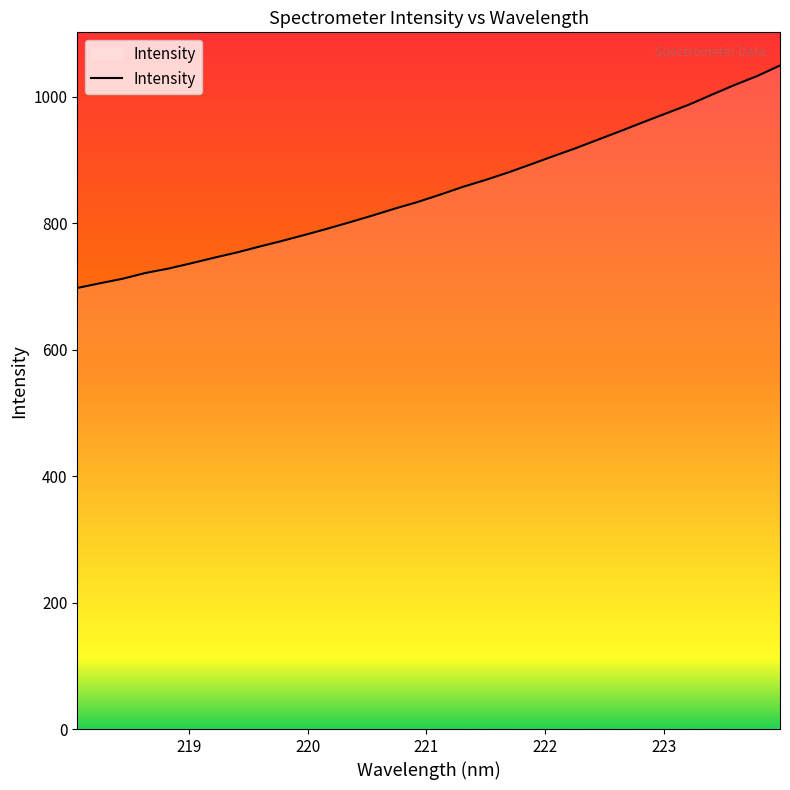

How many lines are shown in the chart?

1